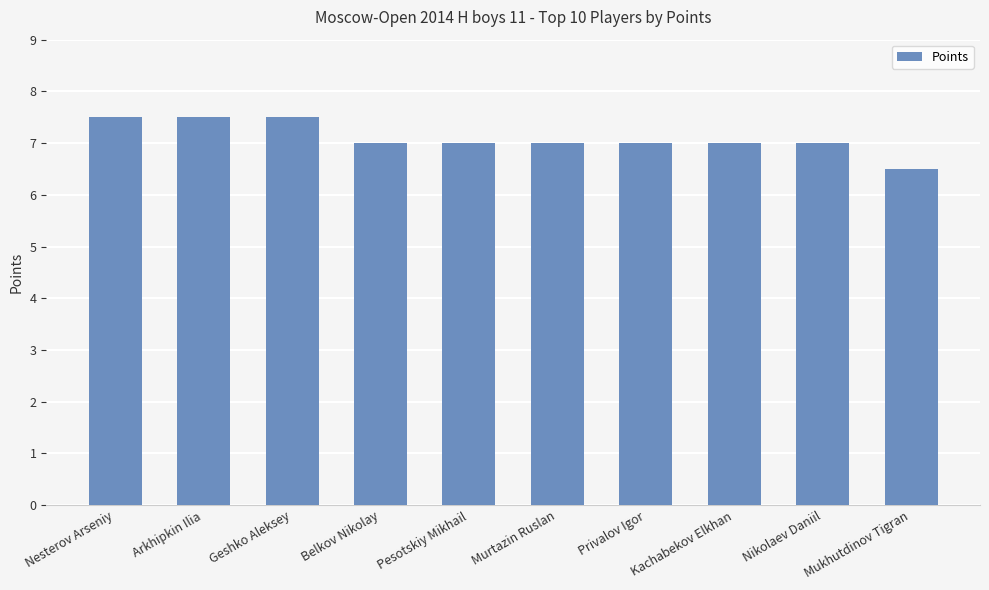

What is the smallest value displayed?

6.5